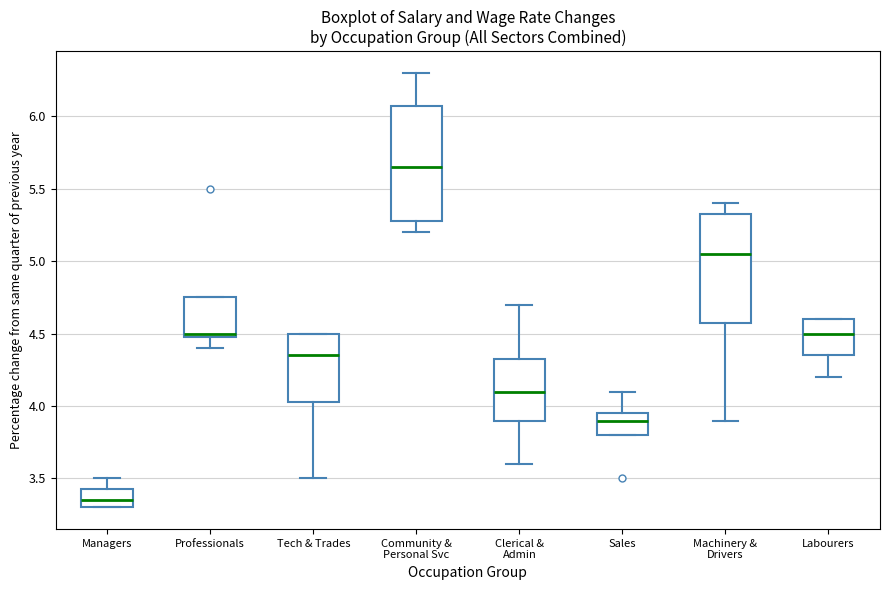

Where does the upper whisker of the box for Managers end on the y-axis? The values are not printed on the chart, so give them approximately, as read against the axis.

3.50